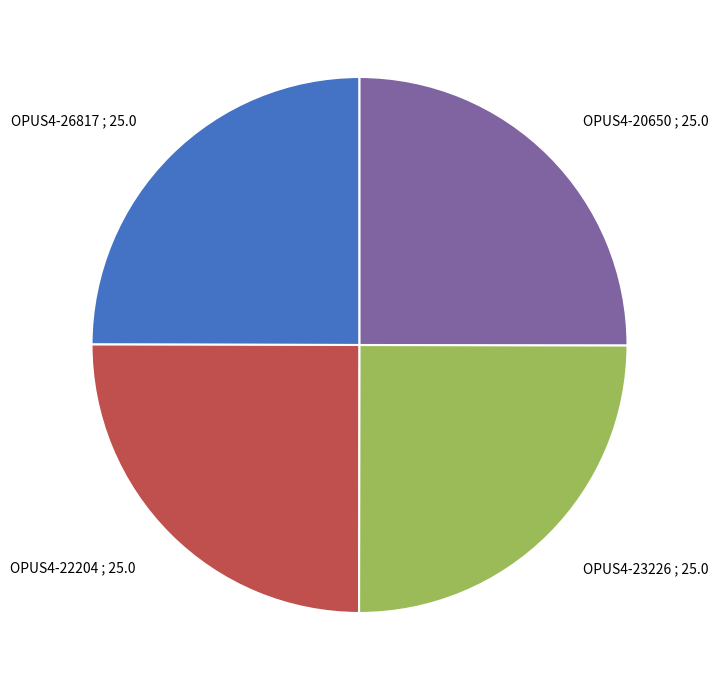

What is the ratio of the value at OPUS4-20650 ; 25.0 to the value at OPUS4-26817 ; 25.0?

1.0